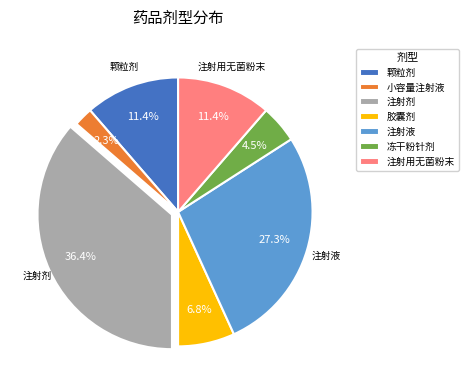

To the nearest percent, what is the difference between the 小容量注射液 and 冻干粉针剂 slice percentages?

2%